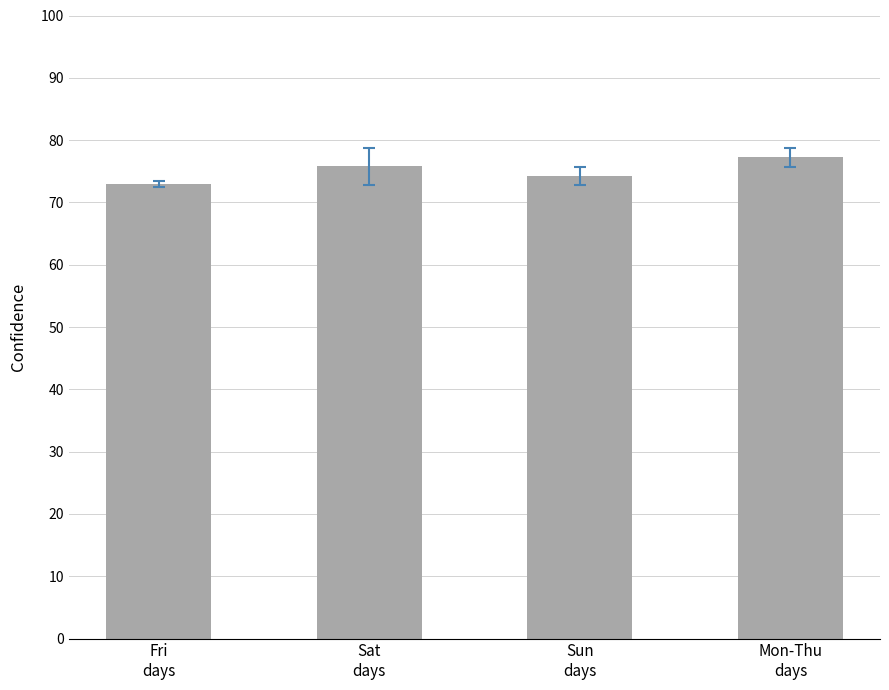

How many series are shown in this chart?

1